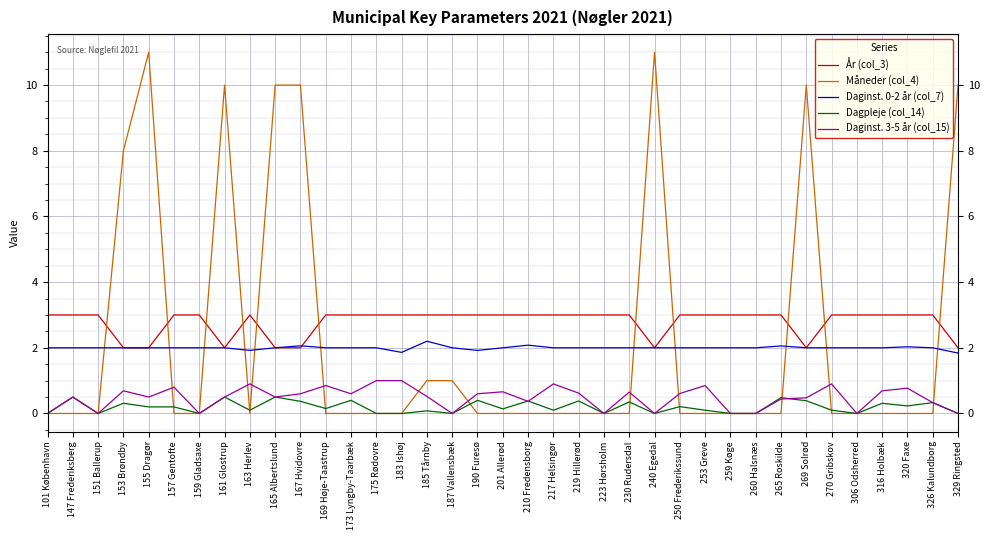

True or false: Daginst. 0-2 år (col_7) and Daginst. 3-5 år (col_15) intersect in this chart.

False